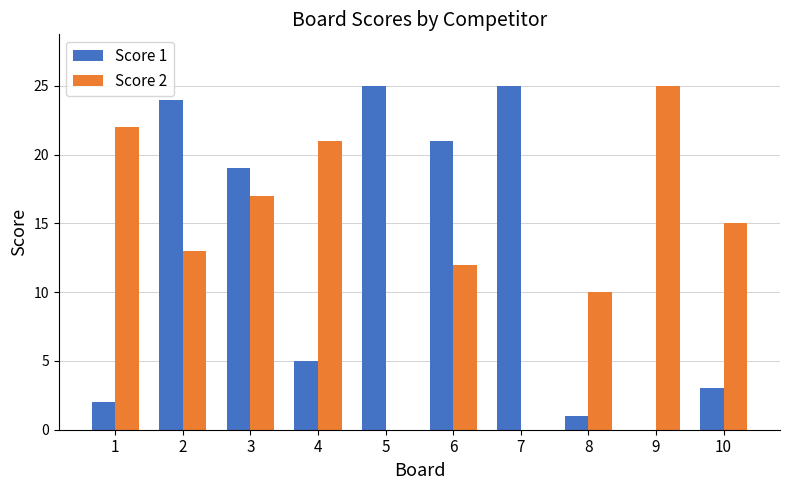

What is the total value across all series at 1?

24